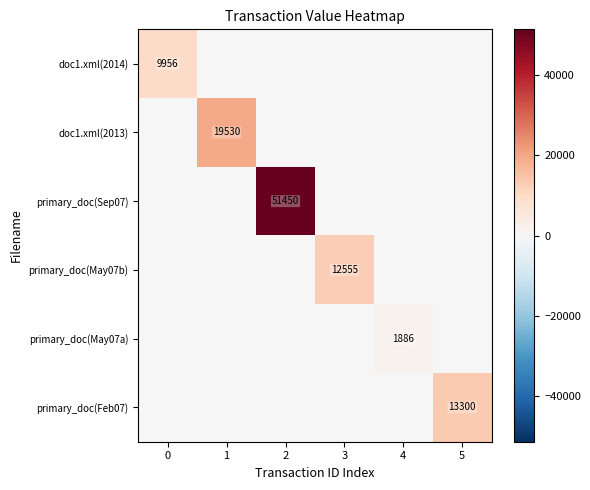

What is the difference between the highest and lowest values at 5?

13300